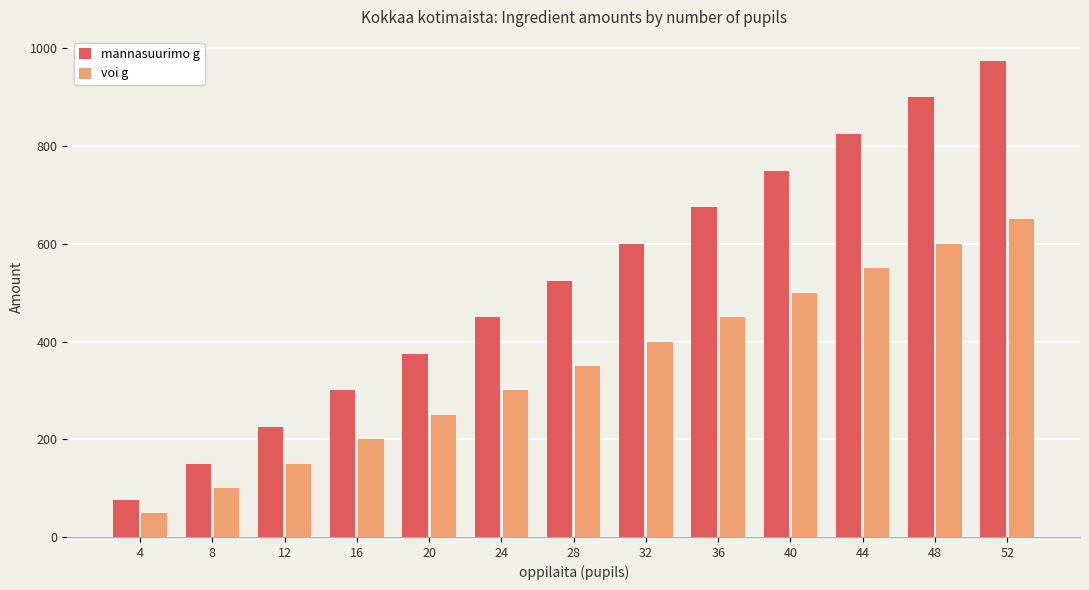

Which label corresponds to the largest value in the chart?

52